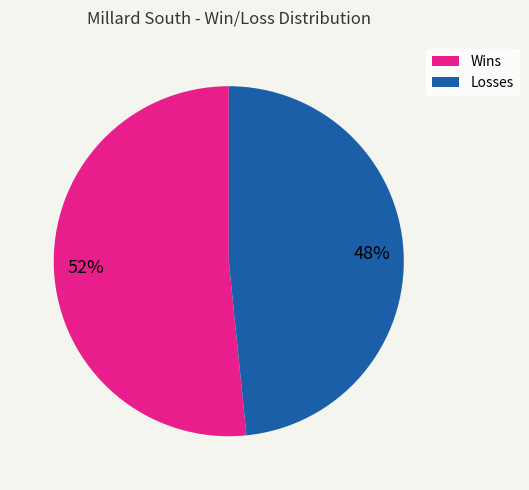

To the nearest percent, what is the average slice percentage?

50%